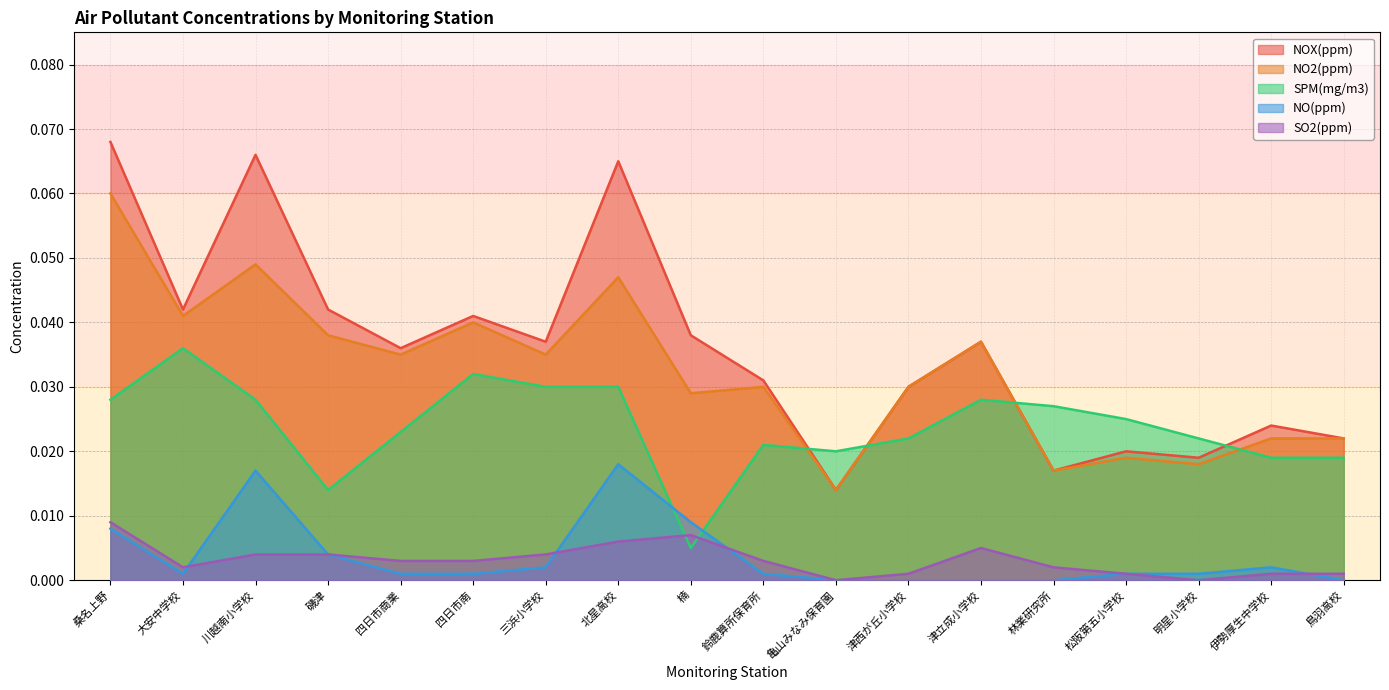

True or false: NO2(ppm) and SO2(ppm) intersect in this chart.

False